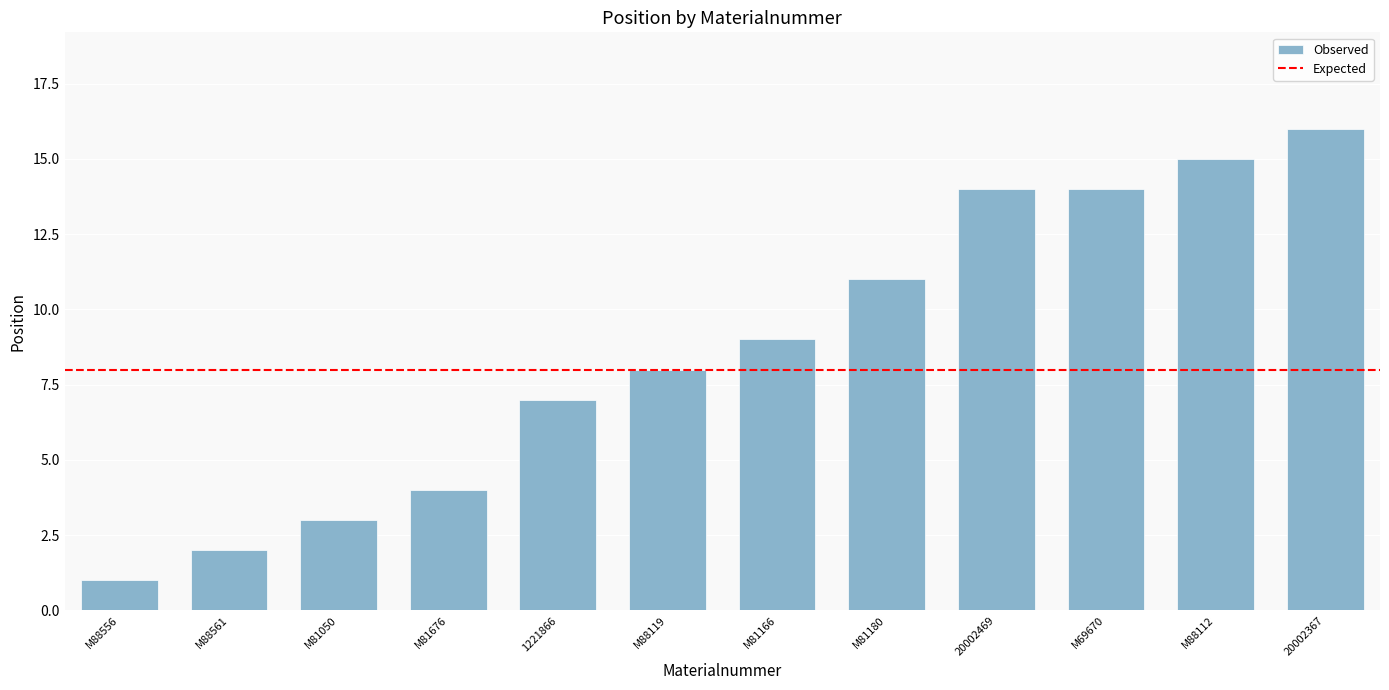

How many distinct data groups are displayed?

1